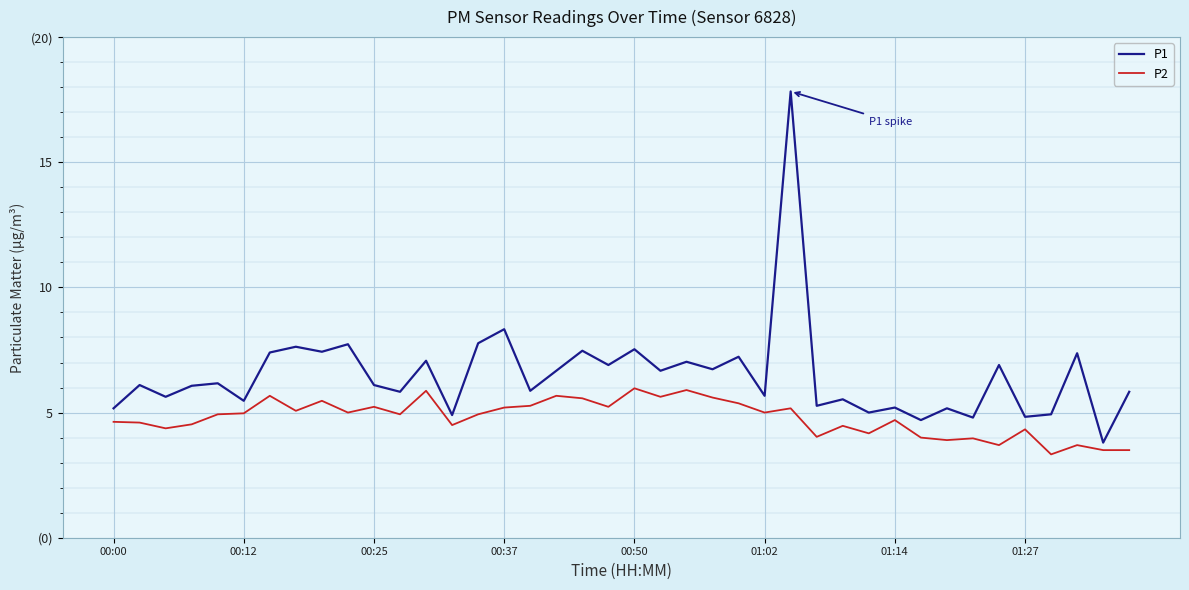

What are all the series names shown in the legend?

P1, P2